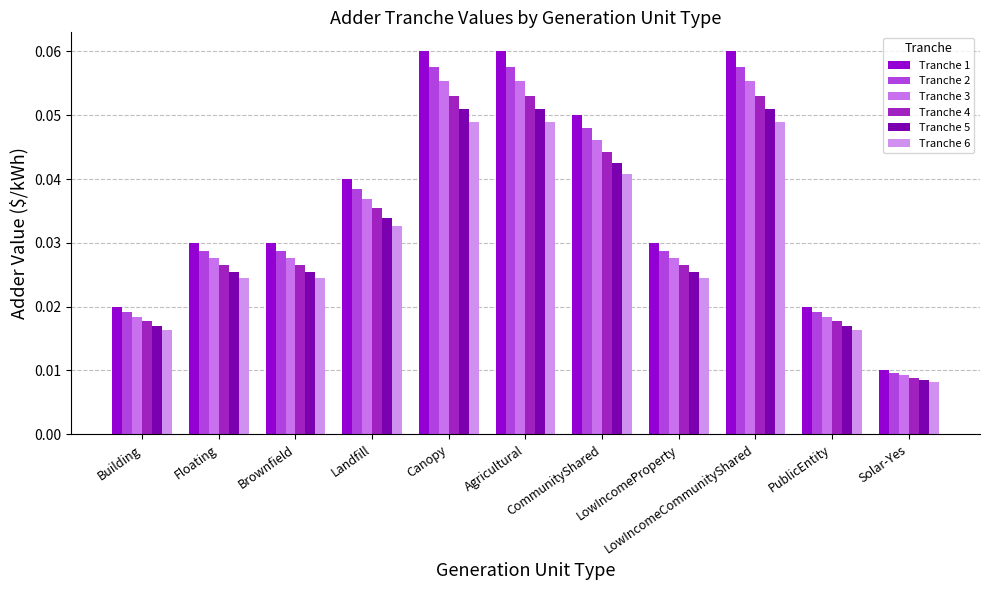

What is the label of the 6th bar from the right?

Agricultural